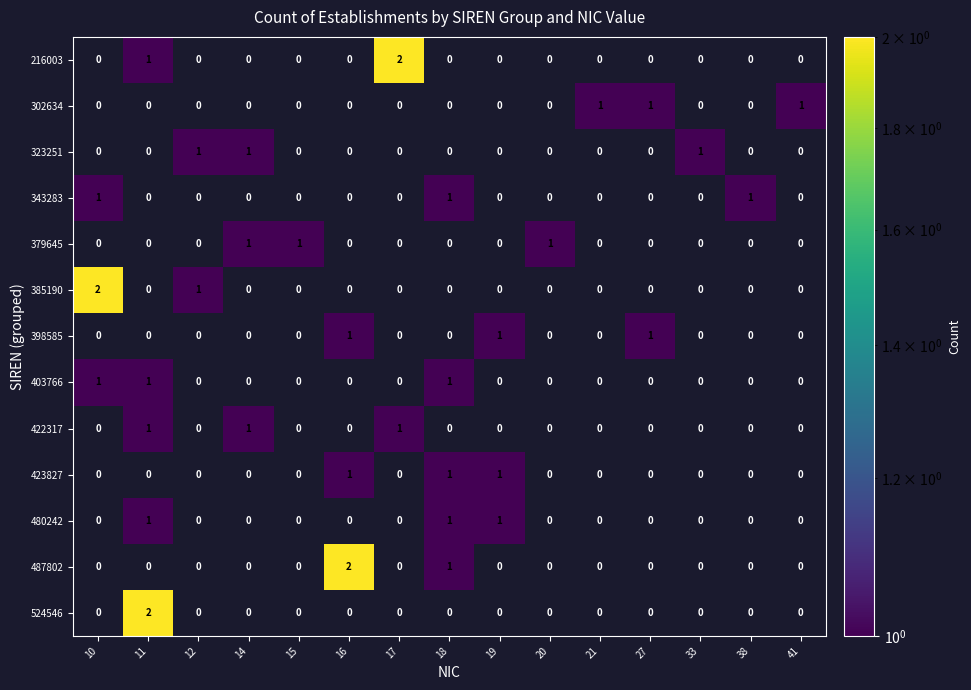

The value of 423827 at 10 is -1. True or false?

False